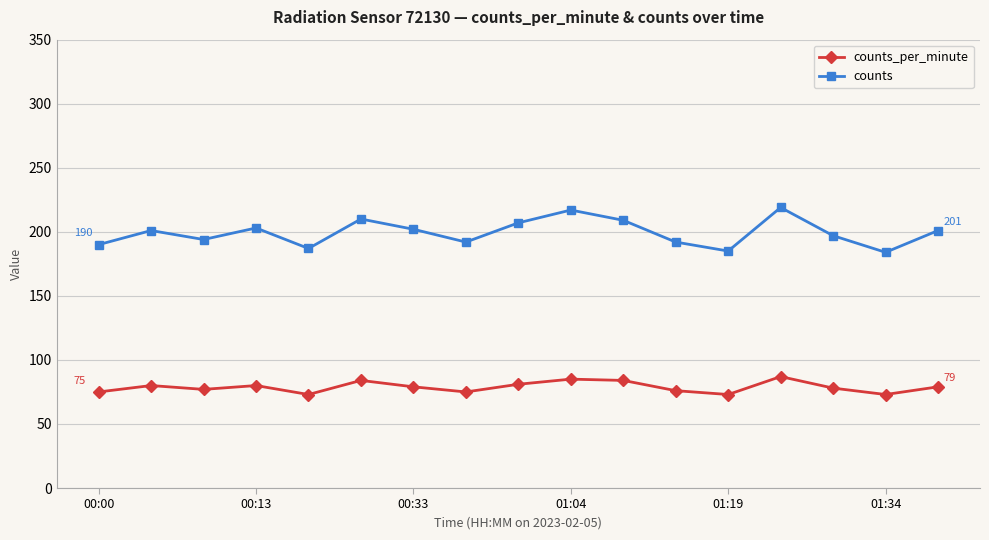

Which series has the largest range (max minus min)?

counts